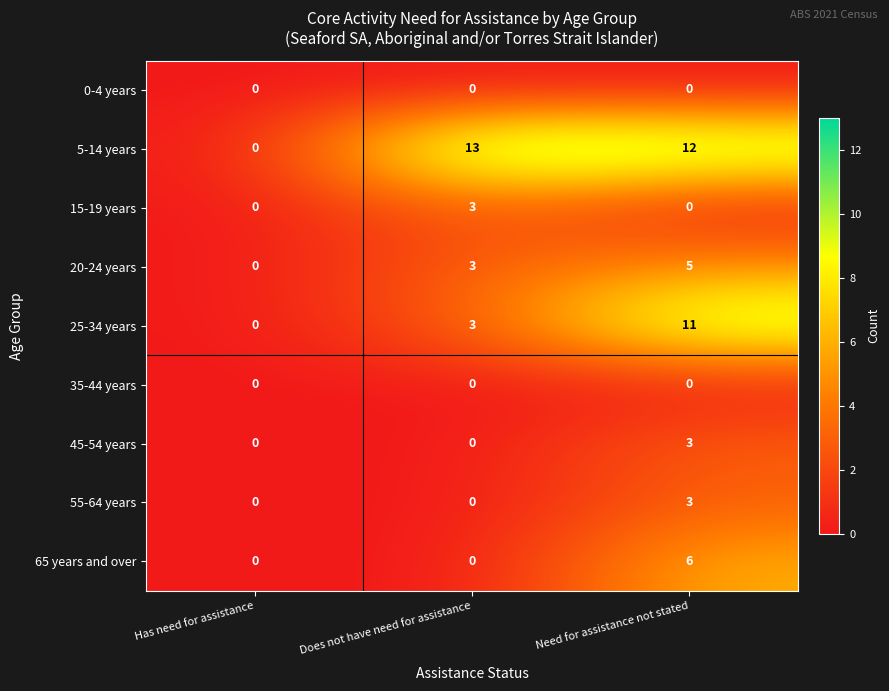

Read the 25-34 years value at Does not have need for assistance.

3